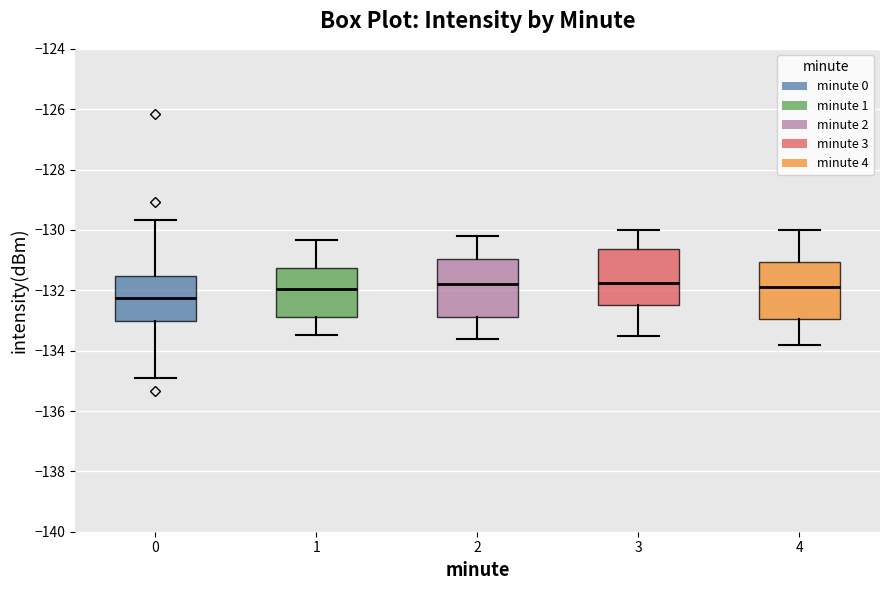

Reading left to right, read every box against the y-axis: the position of its median line, the range the box covers, and the ends of its whiskers. The values are not printed on the chart, so give them approximately, as read against the axis.

0: median -132.2, box -133.0 to -131.6, whiskers -135.0 to -129.6
1: median -132.0, box -133.0 to -131.2, whiskers -133.4 to -130.4
2: median -131.8, box -132.8 to -131.0, whiskers -133.6 to -130.2
3: median -131.8, box -132.4 to -130.6, whiskers -133.4 to -130.0
4: median -131.8, box -133.0 to -131.0, whiskers -133.8 to -130.0